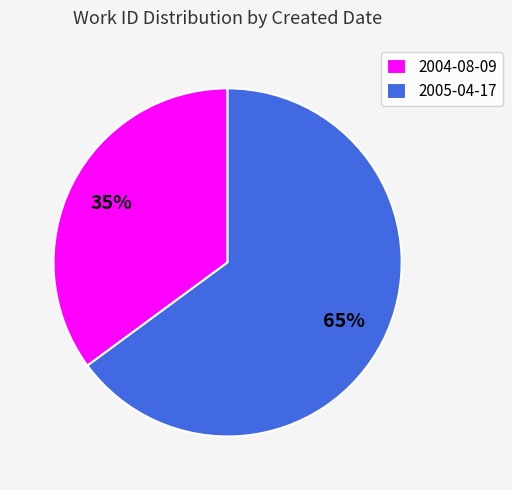

To the nearest percent, what is the combined percentage of 2005-04-17 and 2004-08-09?

100%